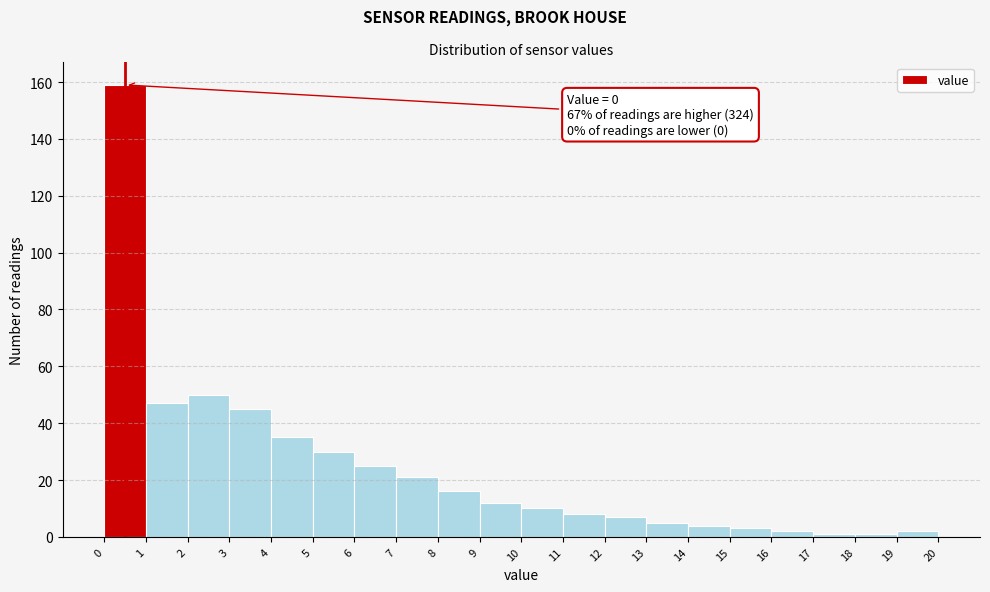

Over which range of the x-axis is the bar tallest?

0 to 1